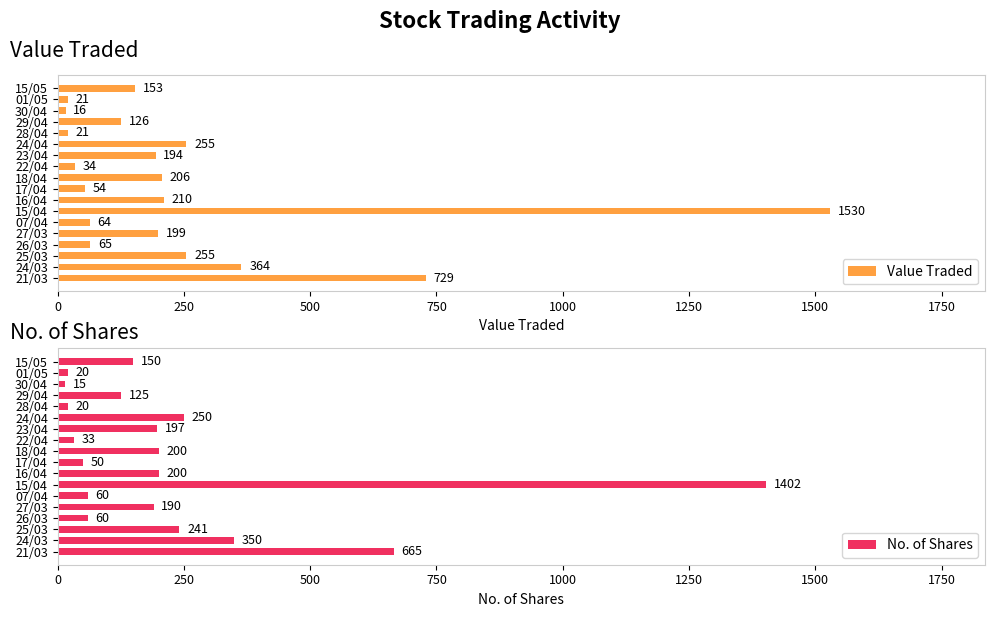

What is the average value of the Value Traded series?

250